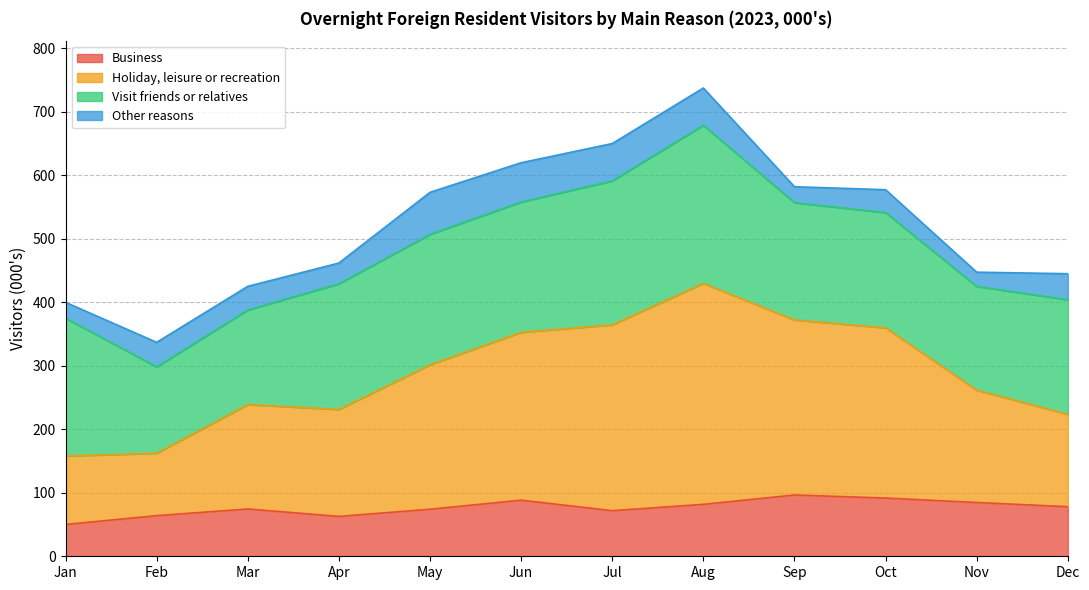

Which series changed the most between Jul and Nov?

Holiday, leisure or recreation